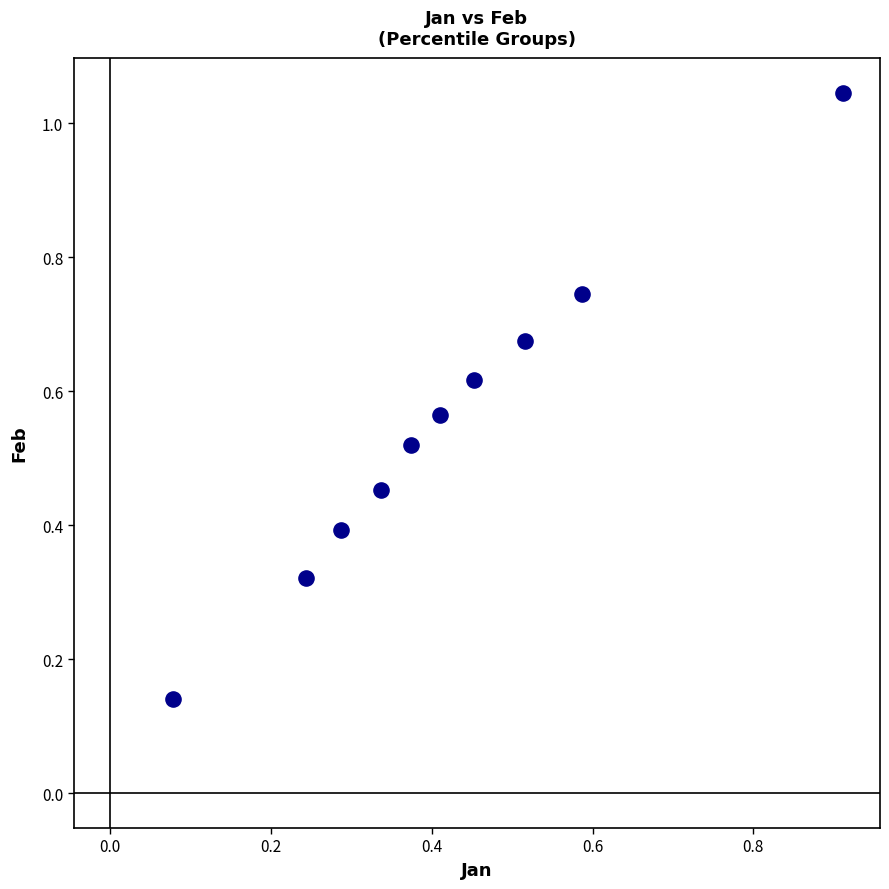

What is the average X value?

0.4